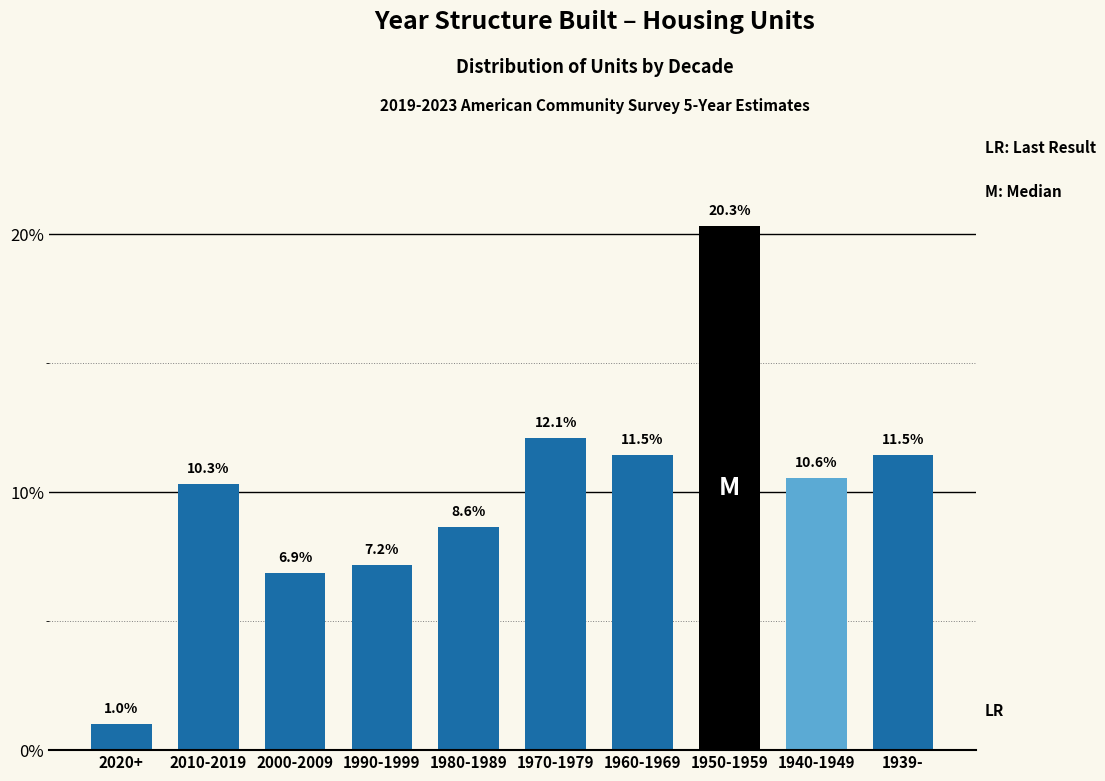

Reading left to right, transcribe all the data shown in this chart.

2020+=1.0	2010-2019=10.3	2000-2009=6.9	1990-1999=7.2	1980-1989=8.6	1970-1979=12.1	1960-1969=11.5	1950-1959=20.3	1940-1949=10.6	1939-=11.5